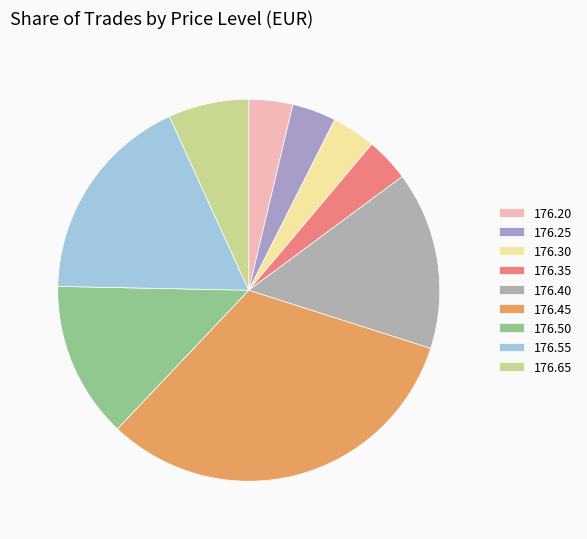

Does any single category account for the majority?

No